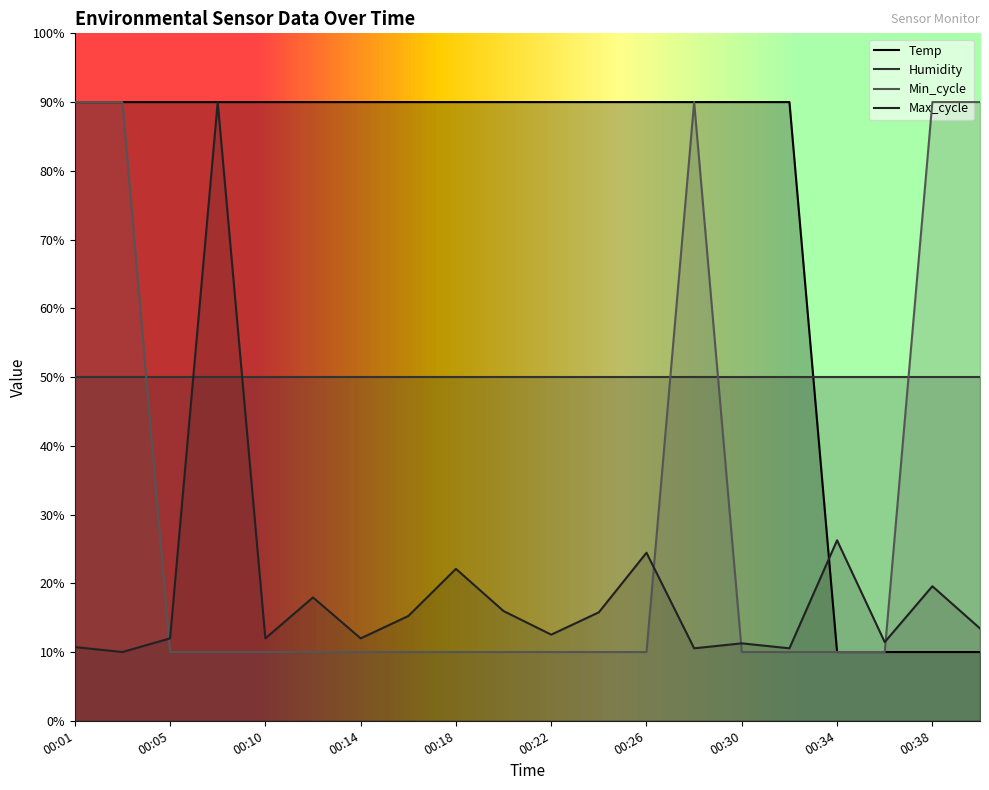

What is the spread (max minus min) of values at 00:18?

80.0